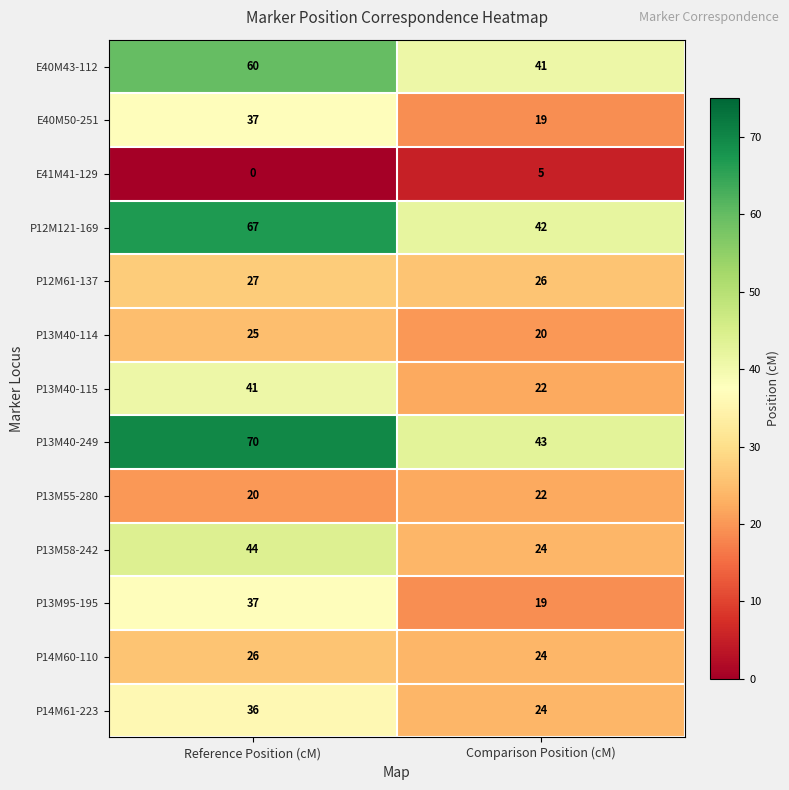

Which series has the widest spread of values?

P13M40-249